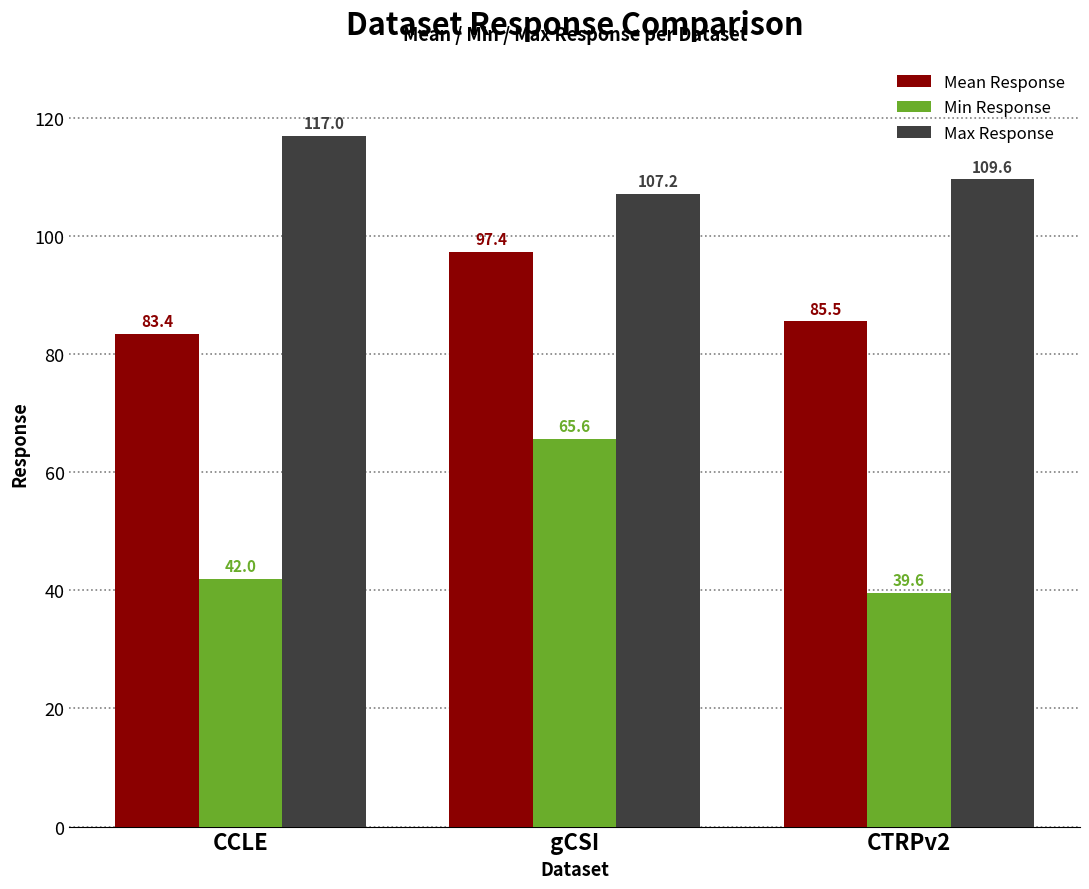

What is the value of the Max Response bar at the 1st from the left?

117.0